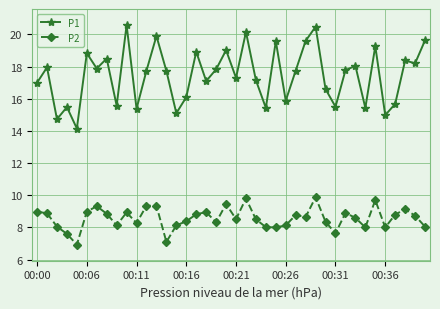

What is the value of the P1 point at the 14th from the left?

17.7